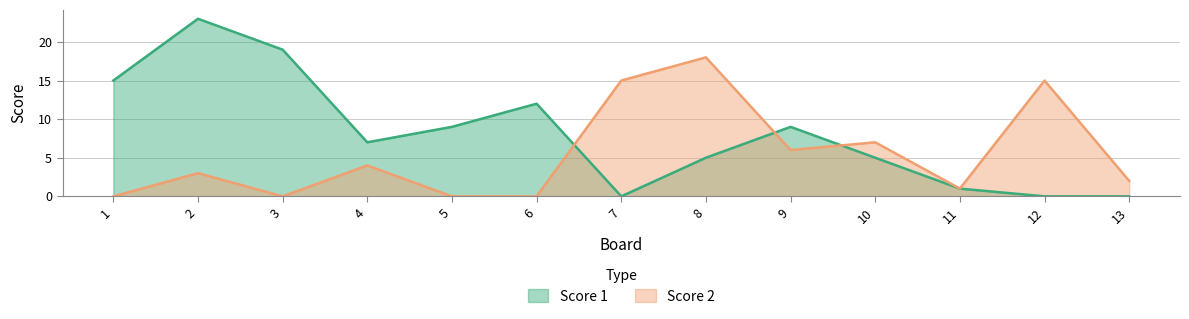

Does the chart have visible grid lines?

Yes